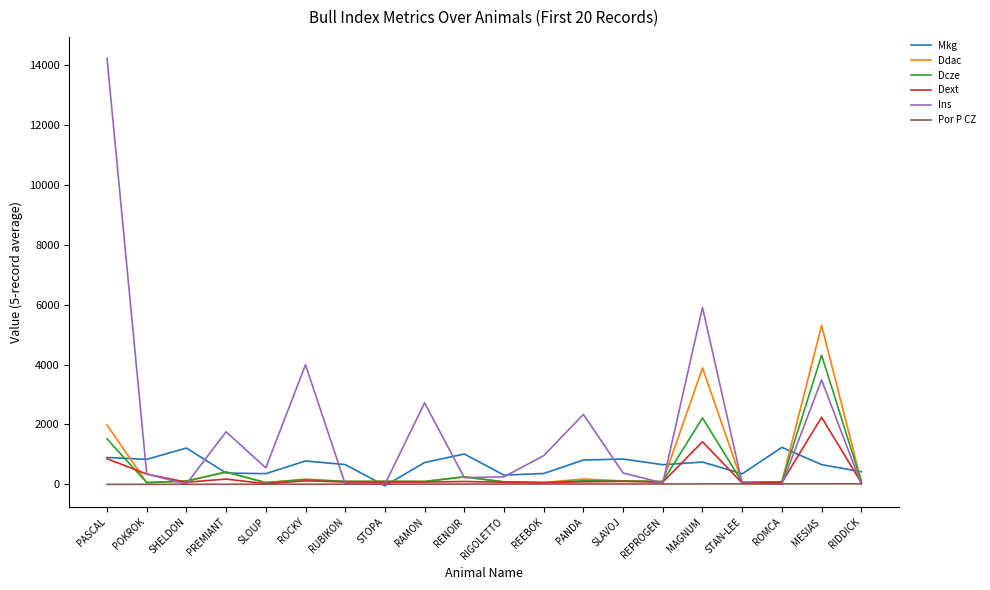

Which category has the highest value across all series?

PASCAL